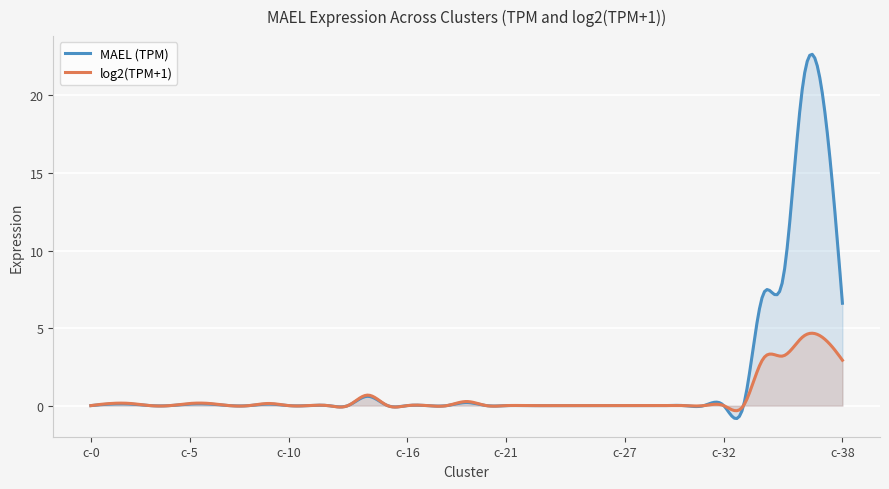

List the series in order of their overall mean, lowest first.

log2(TPM+1), MAEL (TPM)